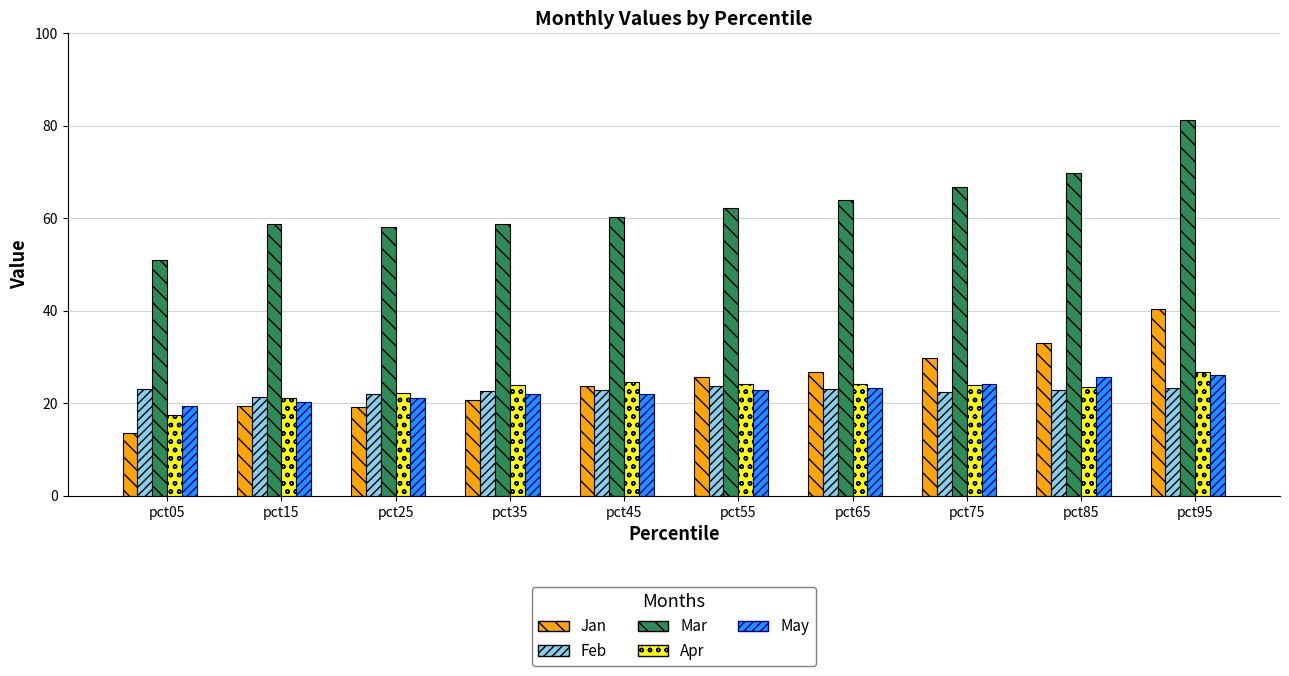

What is the difference between the second highest and second lowest values in the Apr series?

3.5